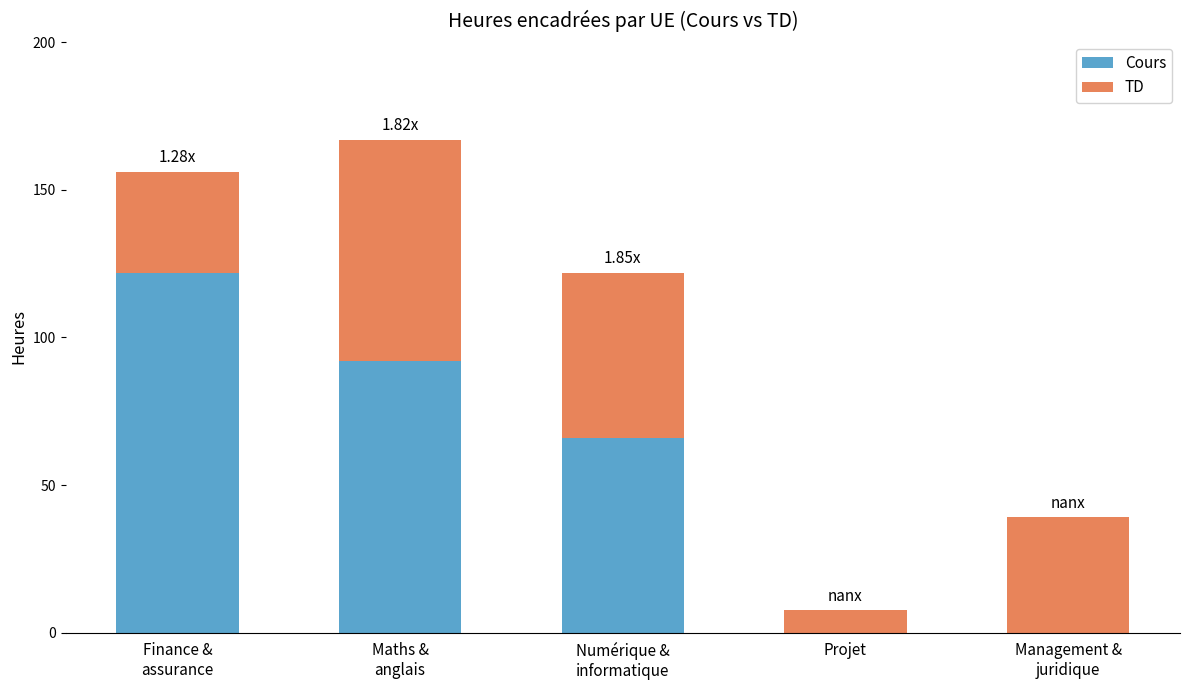

How many series are shown in this chart?

2